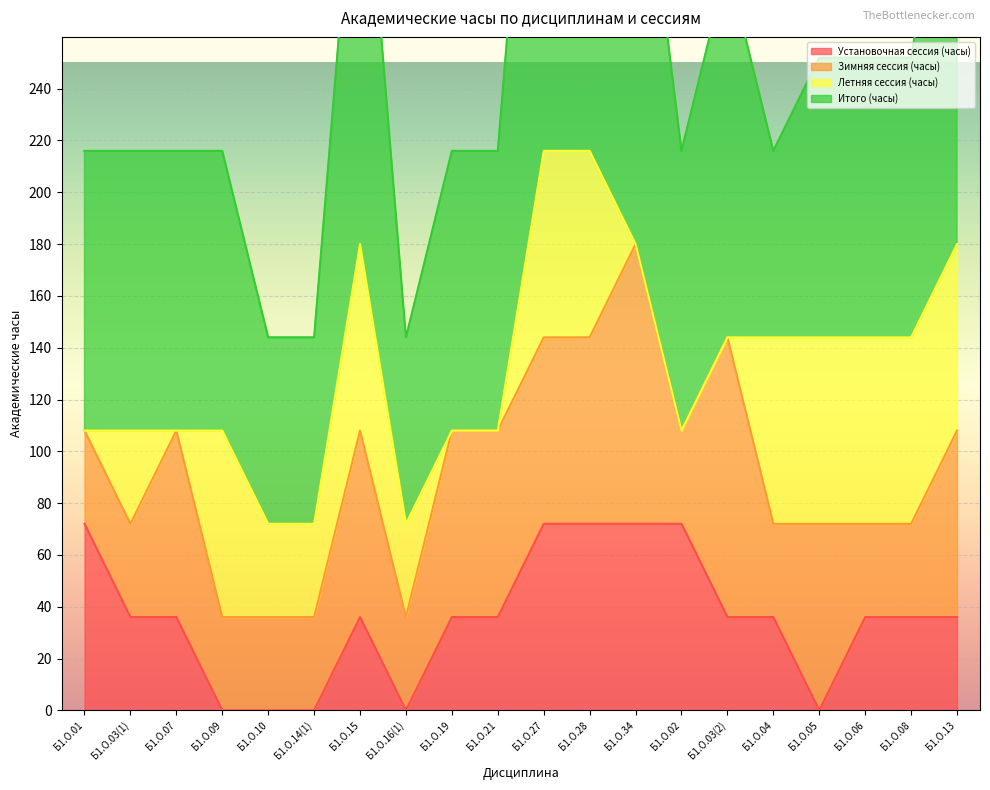

How many data points does each series have?

20